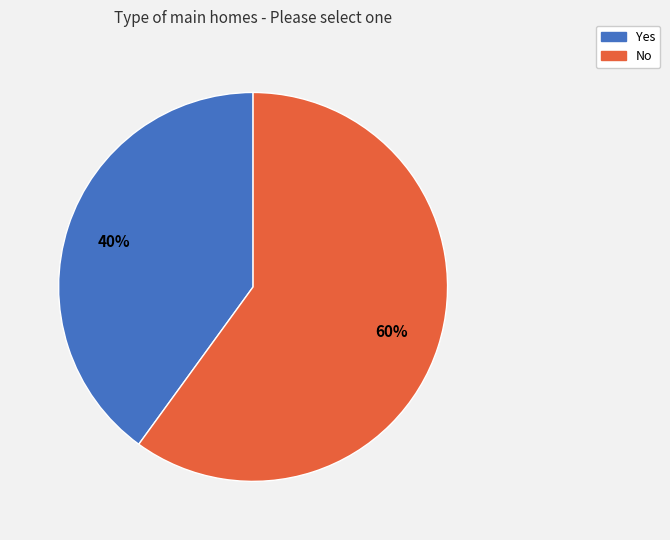

Approximately how many times larger is the value at No compared to Yes?

1.5